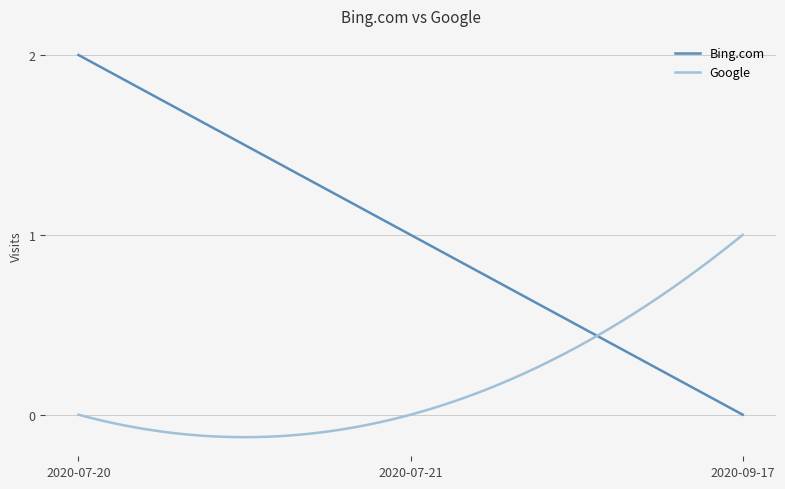

Which series has the largest range (max minus min)?

Bing.com